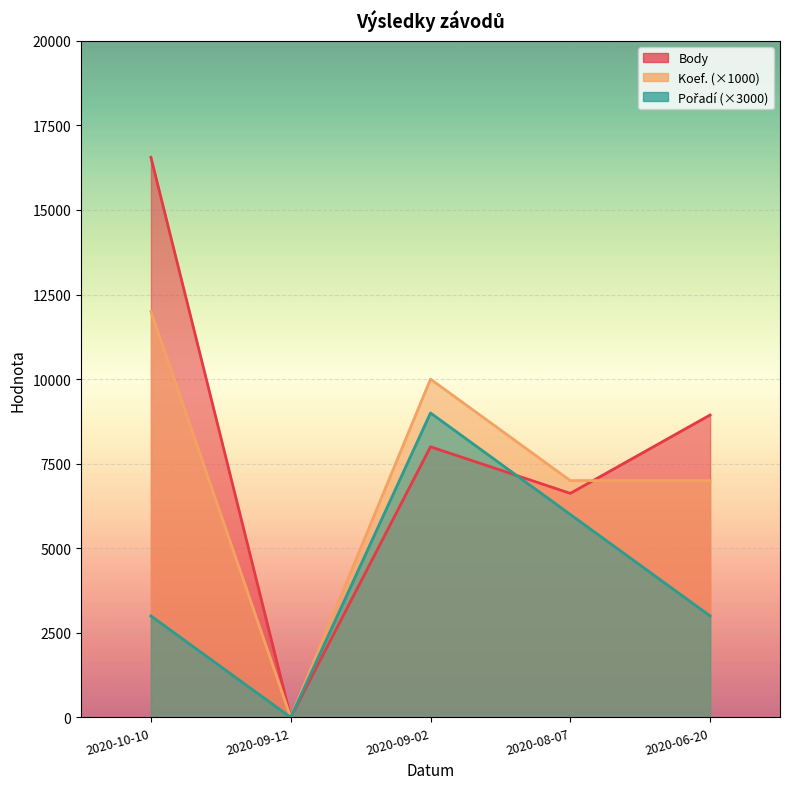

What is the average value of the Body series?

8024